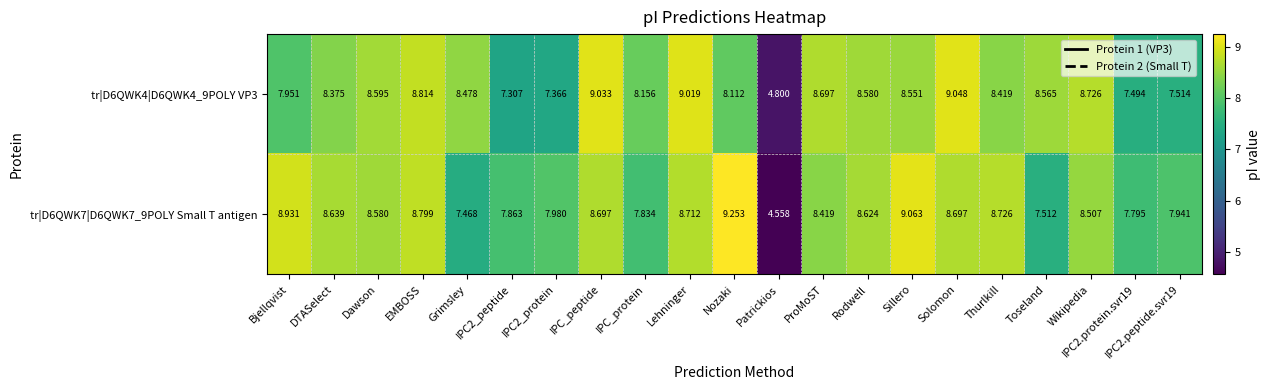

Where is tr|D6QWK7|D6QWK7_9POLY Small T antigen nearest to the value 6?

Patrickios